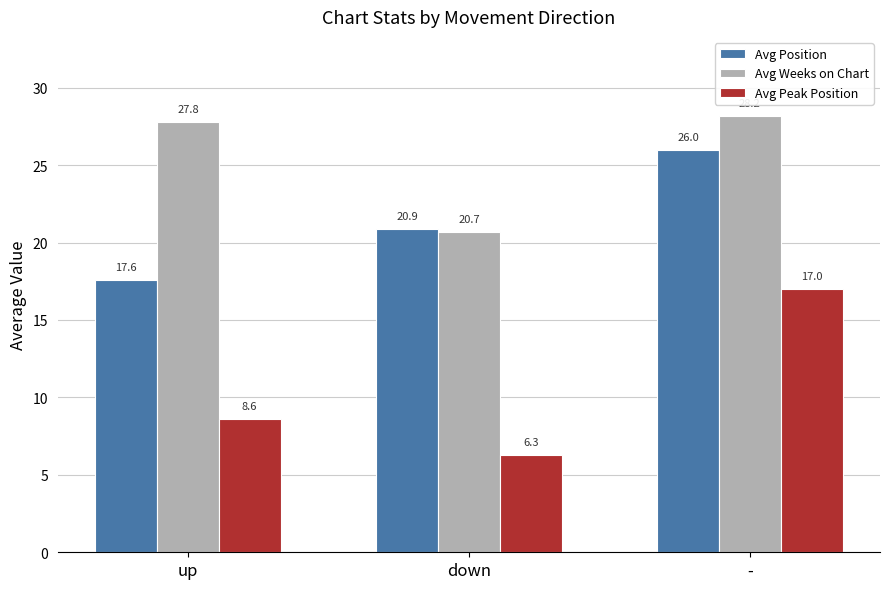

The value of Avg Weeks on Chart at - is 28.2. True or false?

True